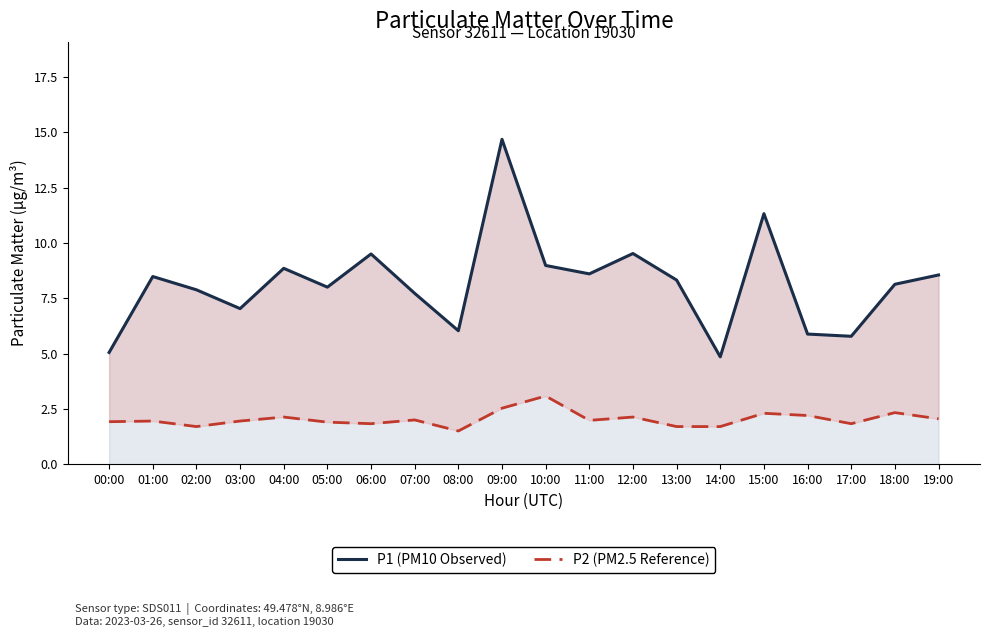

What is the difference between the P1 (PM10 Observed) values at 03:00 and 11:00?

1.6